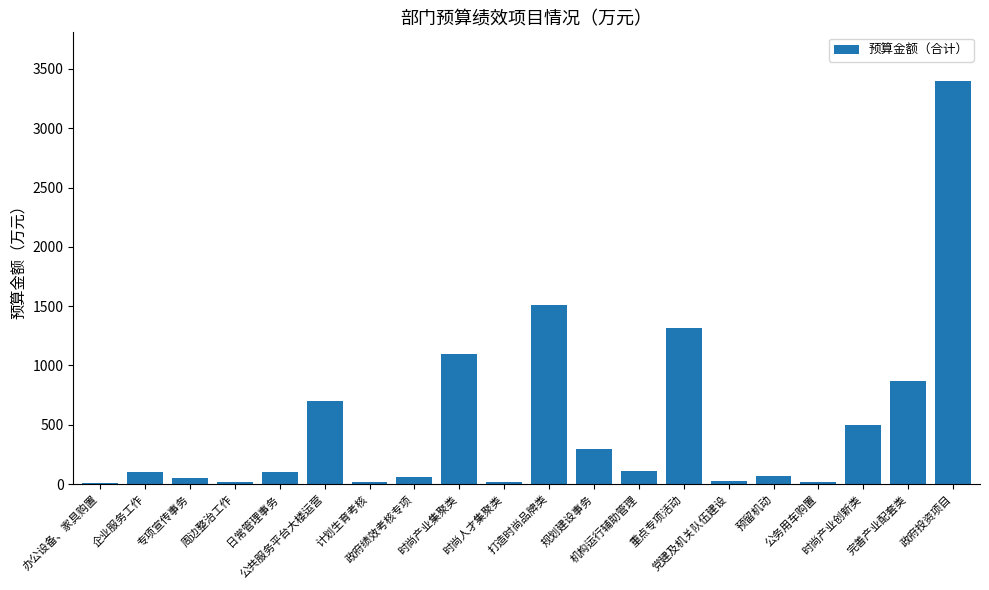

What is the sum of all values?

10302.0